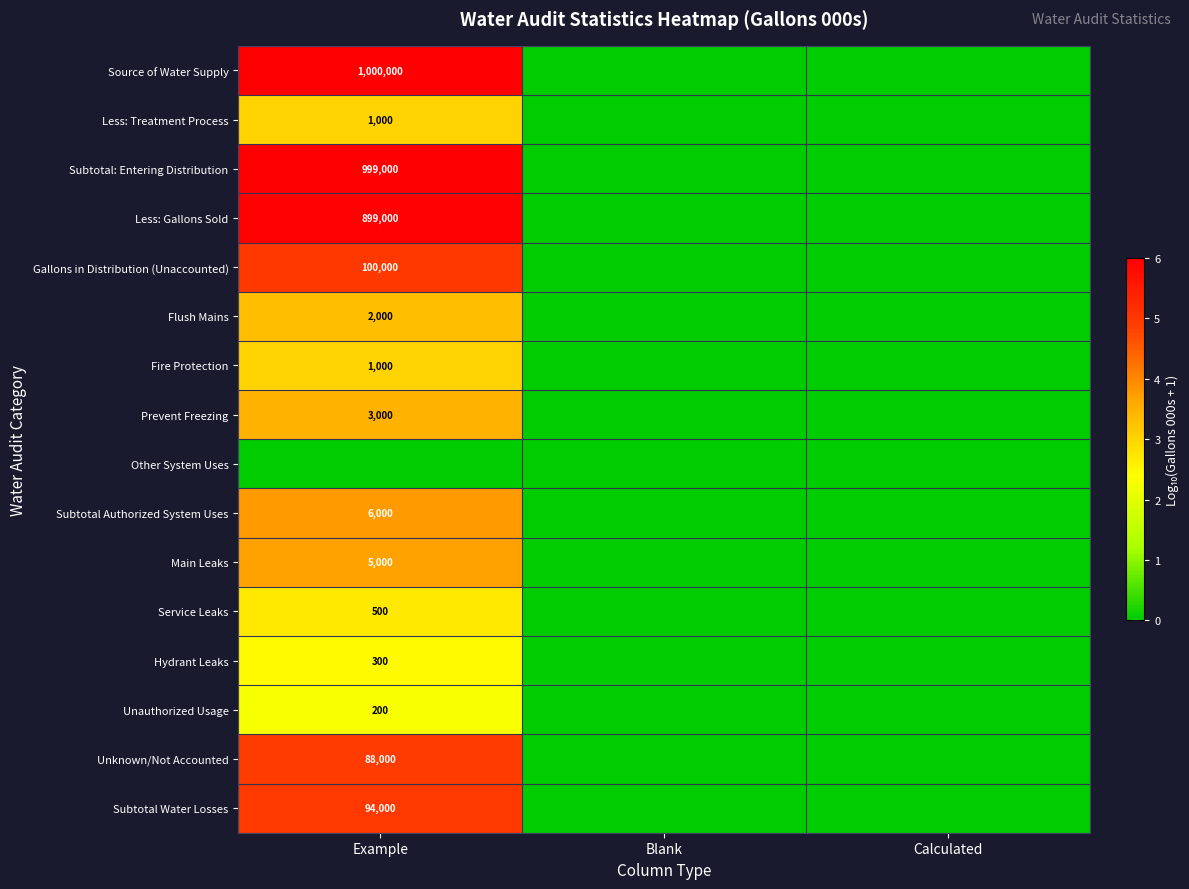

Is it true that Subtotal Authorized System Uses equals 6000 at Example?

True